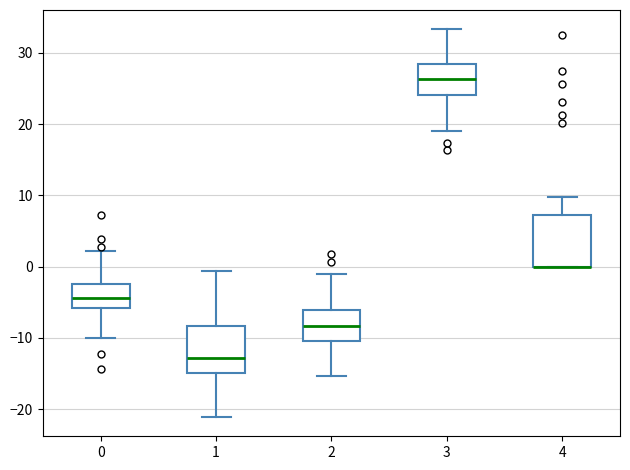

Reading left to right, read every box against the y-axis: the position of its median line, the range the box covers, and the ends of its whiskers. The values are not printed on the chart, so give them approximately, as read against the axis.

0: median -4, box -6 to -2, whiskers -10 to 2
1: median -13, box -15 to -8, whiskers -21 to -1
2: median -8, box -10 to -6, whiskers -15 to -1
3: median 26, box 24 to 28, whiskers 19 to 33
4: median 0 (drawn on the box's lower edge), box 0 to 7, whiskers 0 to 10